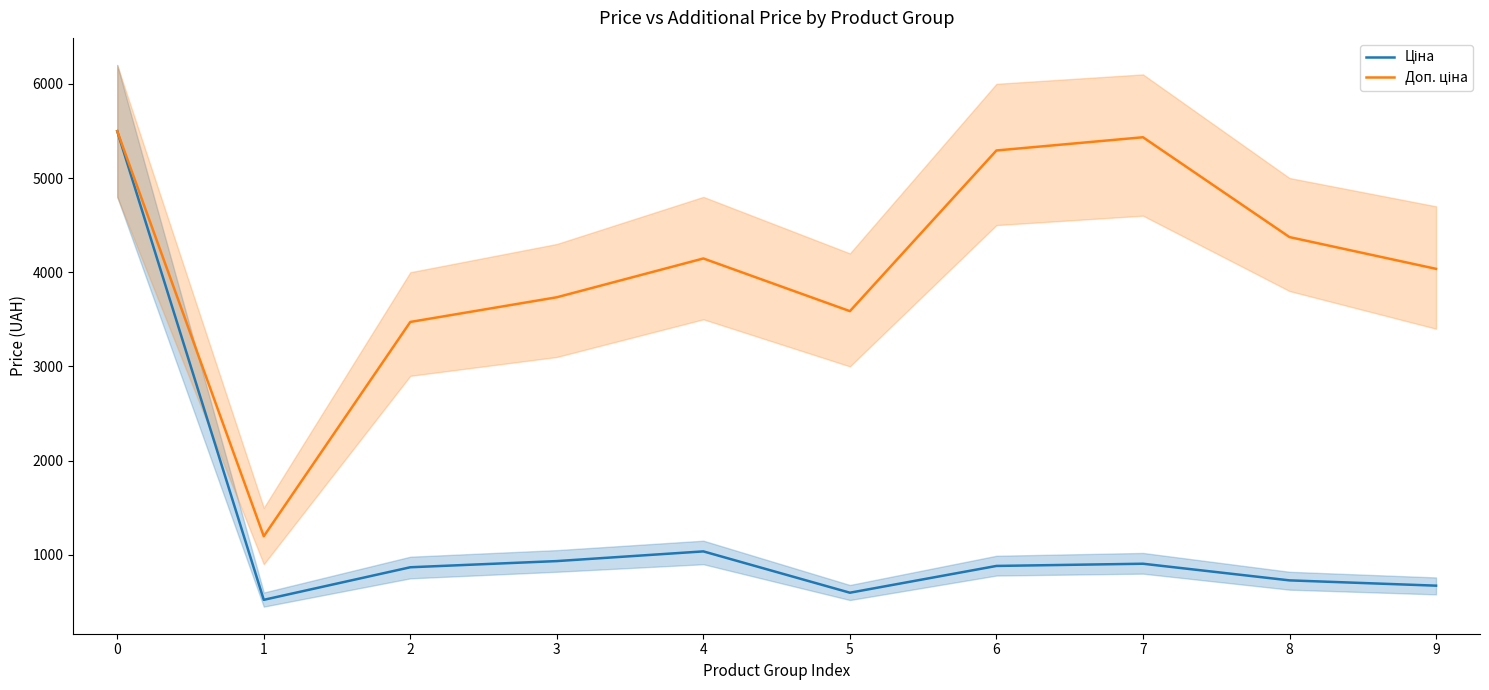

The value of Ціна at 2 is 405.2. True or false?

False